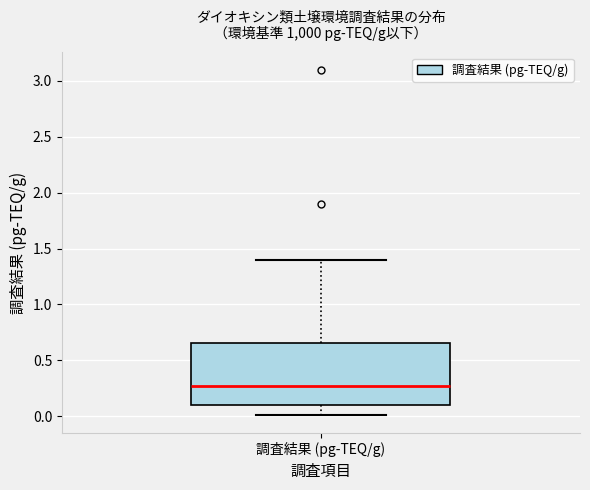

Where does the lower whisker of the box for 調査結果 (pg-TEQ/g) end on the y-axis? The values are not printed on the chart, so give them approximately, as read against the axis.

0.00